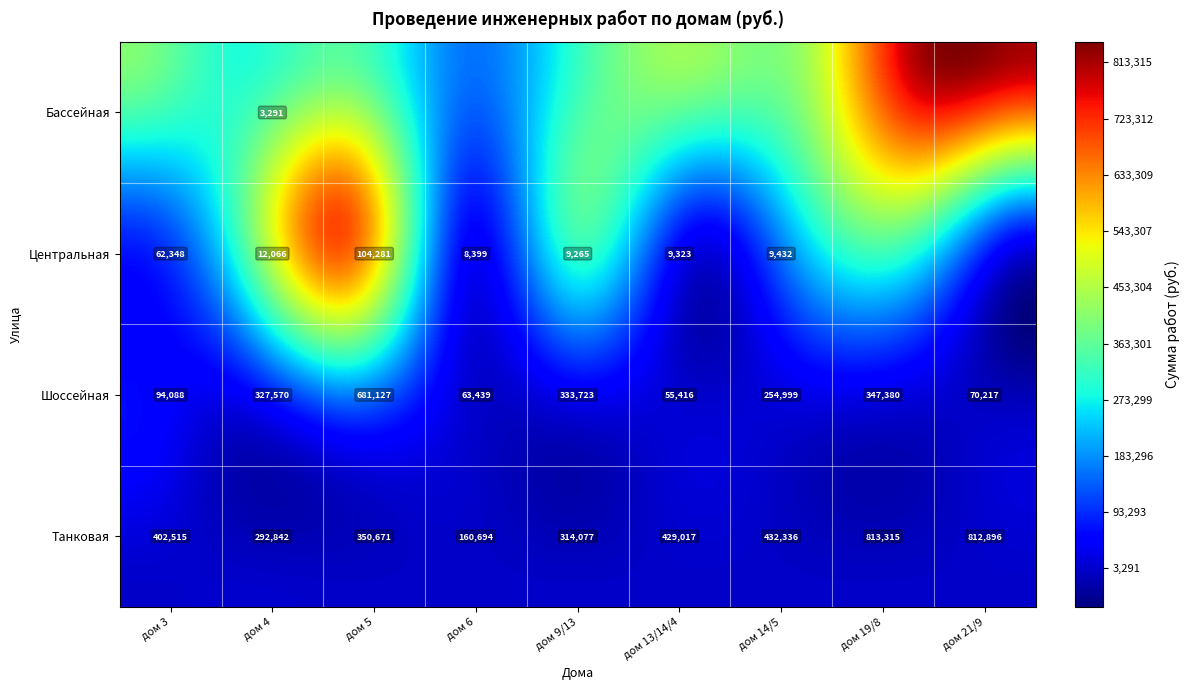

Which category has the lowest value in the Шоссейная series?

дом 13/14/4